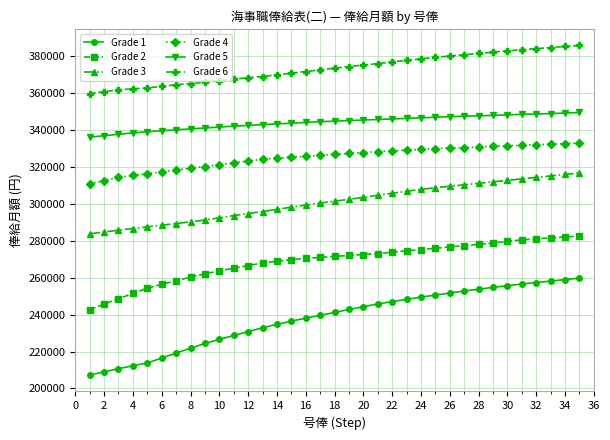

What is the sum of all Grade 4 values?

11383700